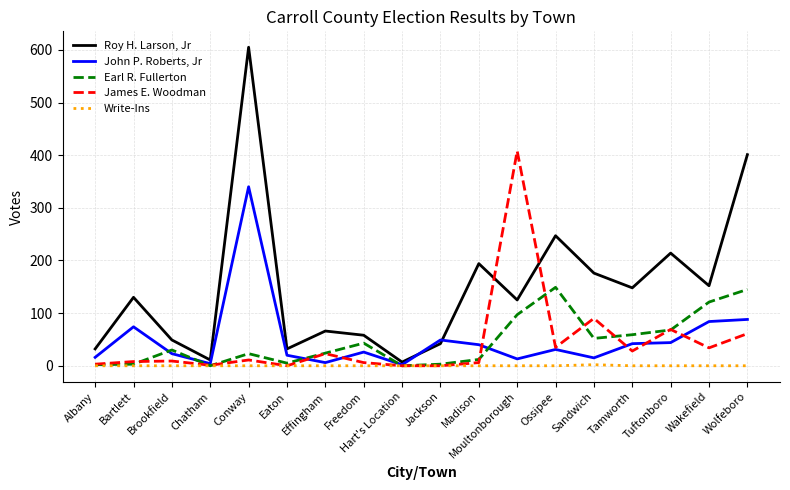

What is the spread (max minus min) of values at Tuftonboro?

214